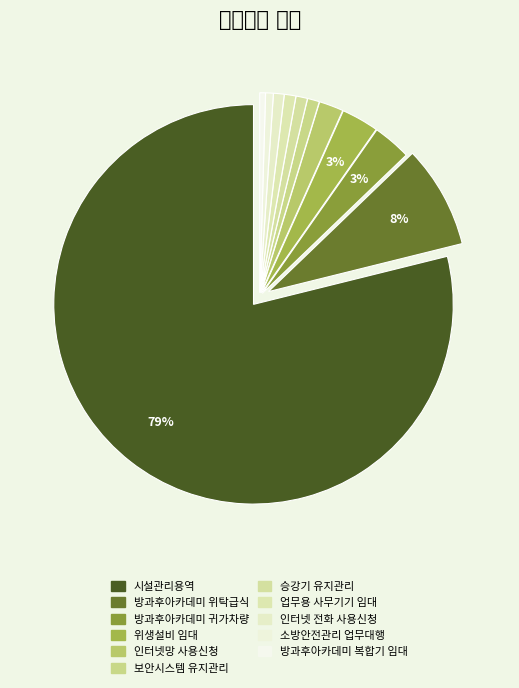

Which has a higher value, 인터넷망 사용신청 or 업무용 사무기기 임대?

인터넷망 사용신청